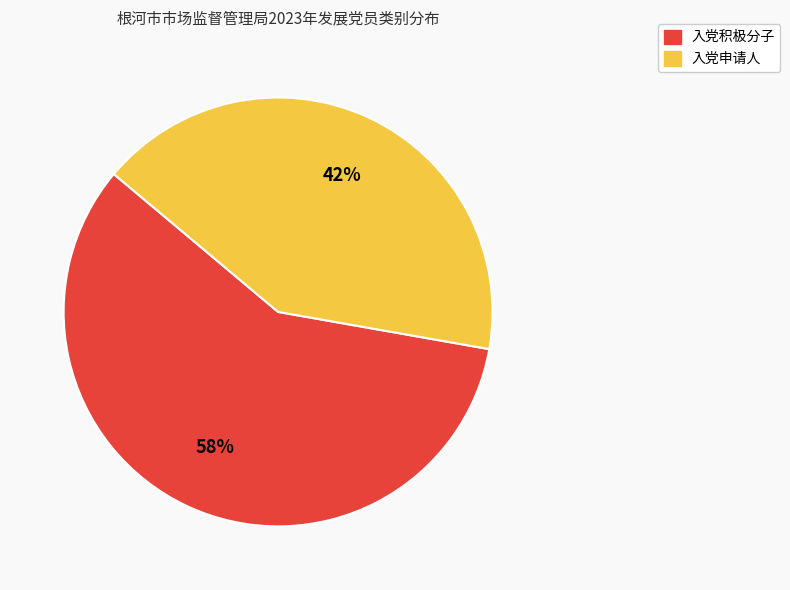

The 入党积极分子 slice represents 48% of the pie. True or false?

False